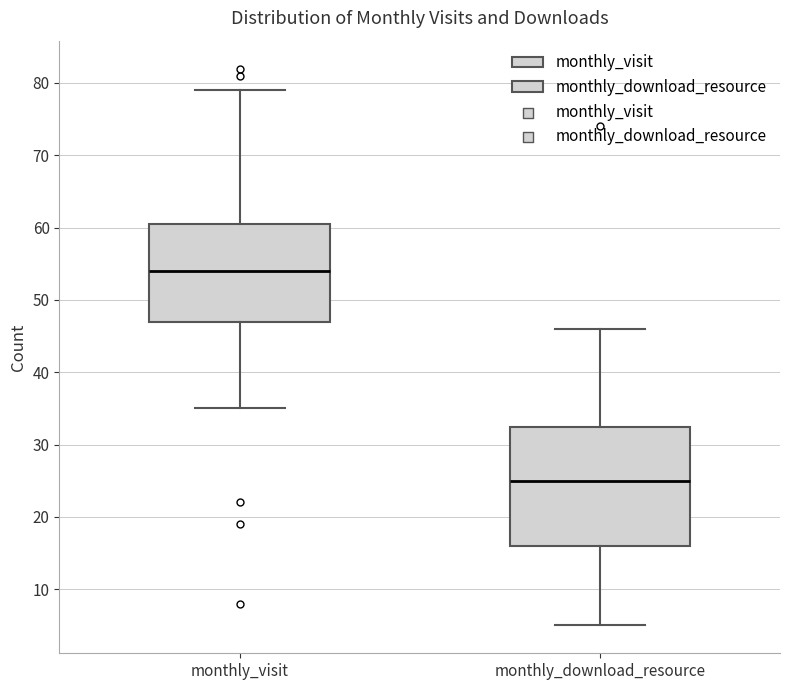

Reading left to right, transcribe this box plot: for each box, give where its median line is, the range the box spans, and where its two whiskers end, as read against the y-axis. The values are not printed on the chart, so give them approximately, as read against the axis.

monthly_visit: median 54, box 47 to 61, whiskers 35 to 79
monthly_download_resource: median 25, box 16 to 33, whiskers 5 to 46